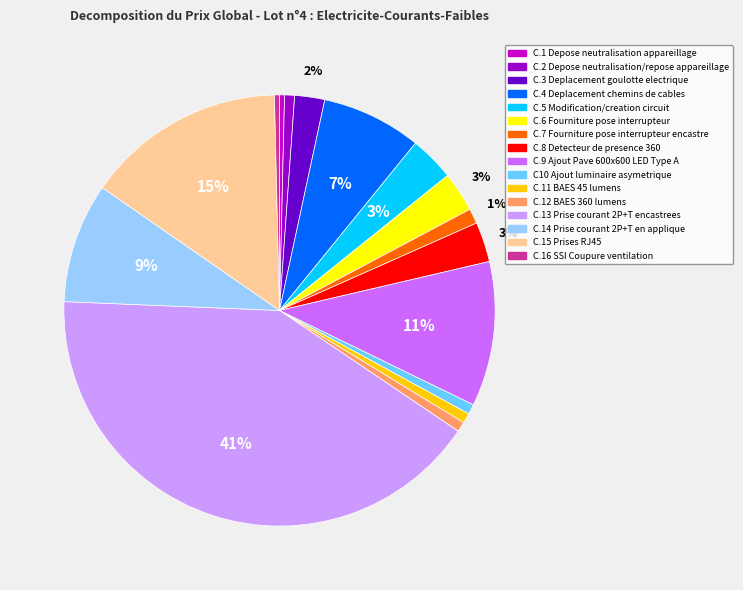

The C.14 Prise courant 2P+T en applique slice represents 21% of the pie. True or false?

False